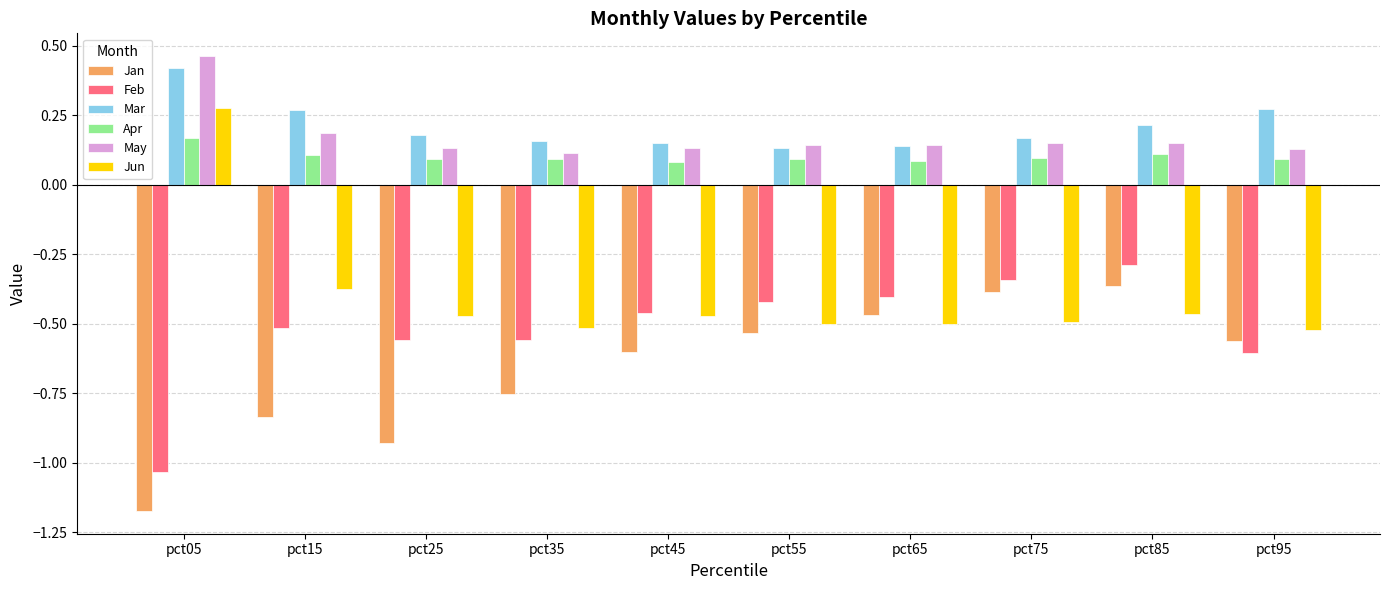

What is the sum of the May values at pct65 and pct05?

0.6